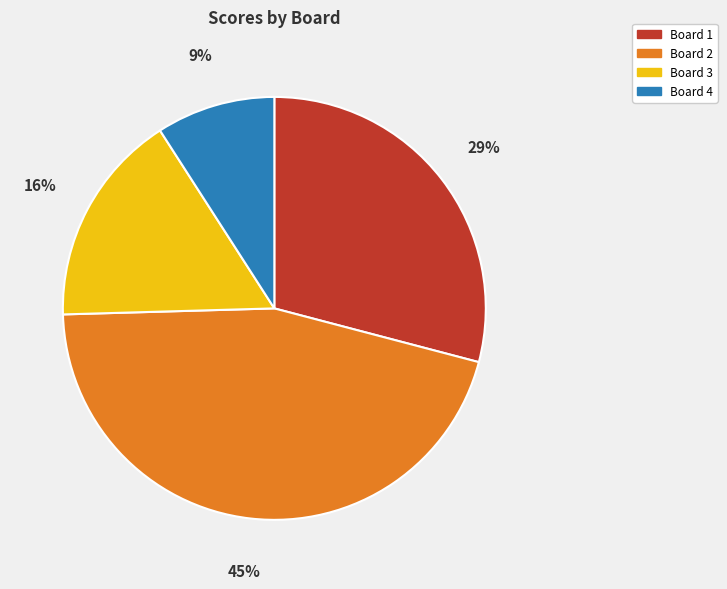

What is the ratio of the value at Board 1 to the value at Board 4?

3.2